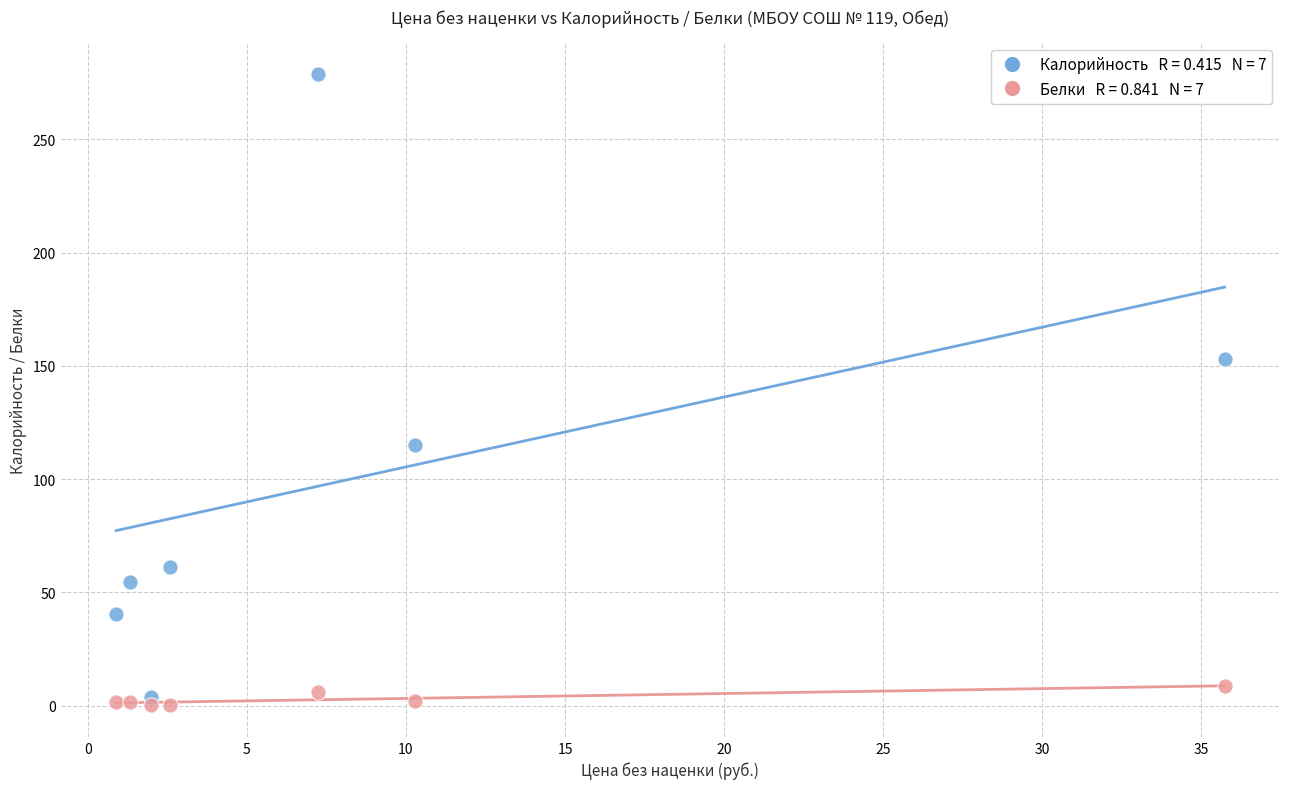

Across all series, what Y value is closest to 139?

153.0